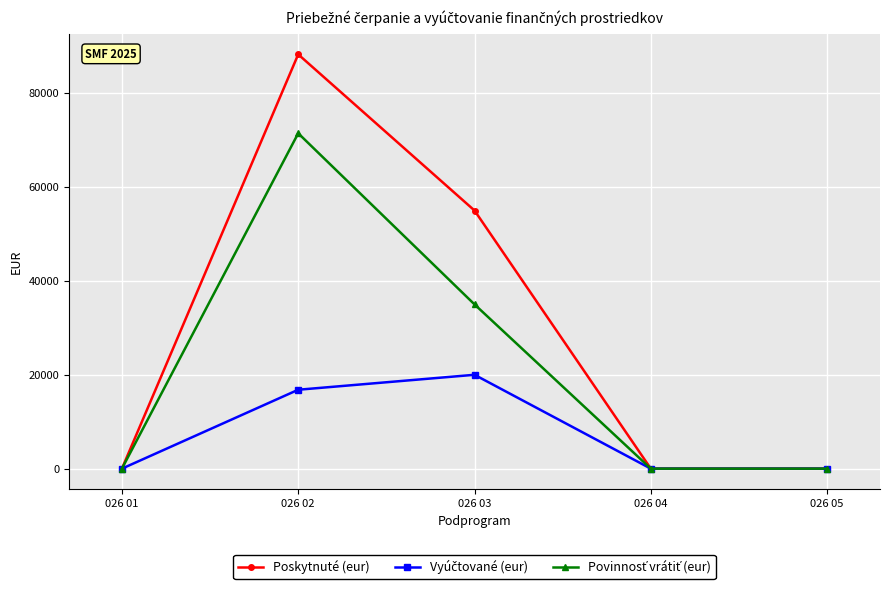

What is the spread (max minus min) of values at 026 03?

35000.0